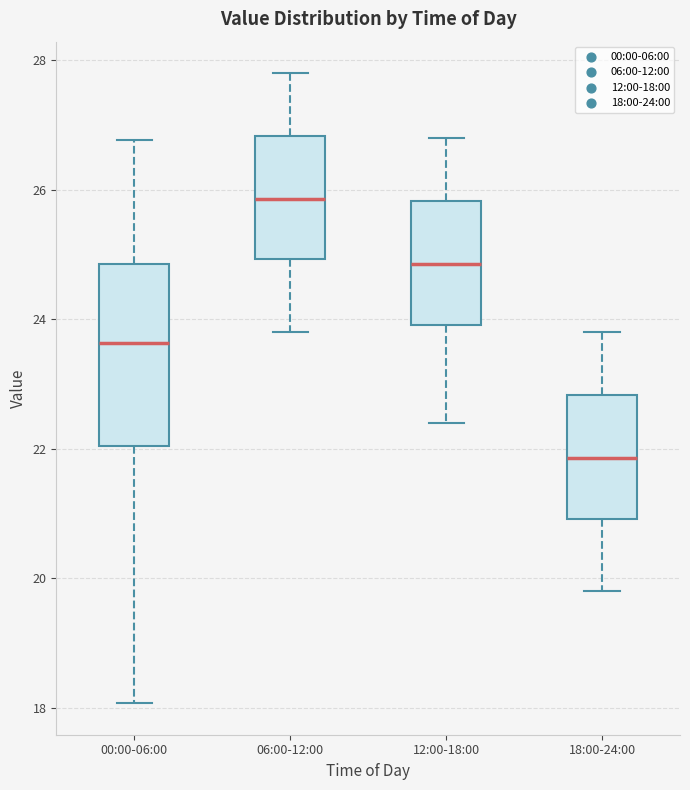

Reading left to right, transcribe this box plot: for each box, give where its median line is, the range the box spans, and where its two whiskers end, as read against the y-axis. The values are not printed on the chart, so give them approximately, as read against the axis.

00:00-06:00: median 23.6, box 22.0 to 24.8, whiskers 18.0 to 26.8
06:00-12:00: median 25.8, box 25.0 to 26.8, whiskers 23.8 to 27.8
12:00-18:00: median 24.8, box 24.0 to 25.8, whiskers 22.4 to 26.8
18:00-24:00: median 21.8, box 21.0 to 22.8, whiskers 19.8 to 23.8